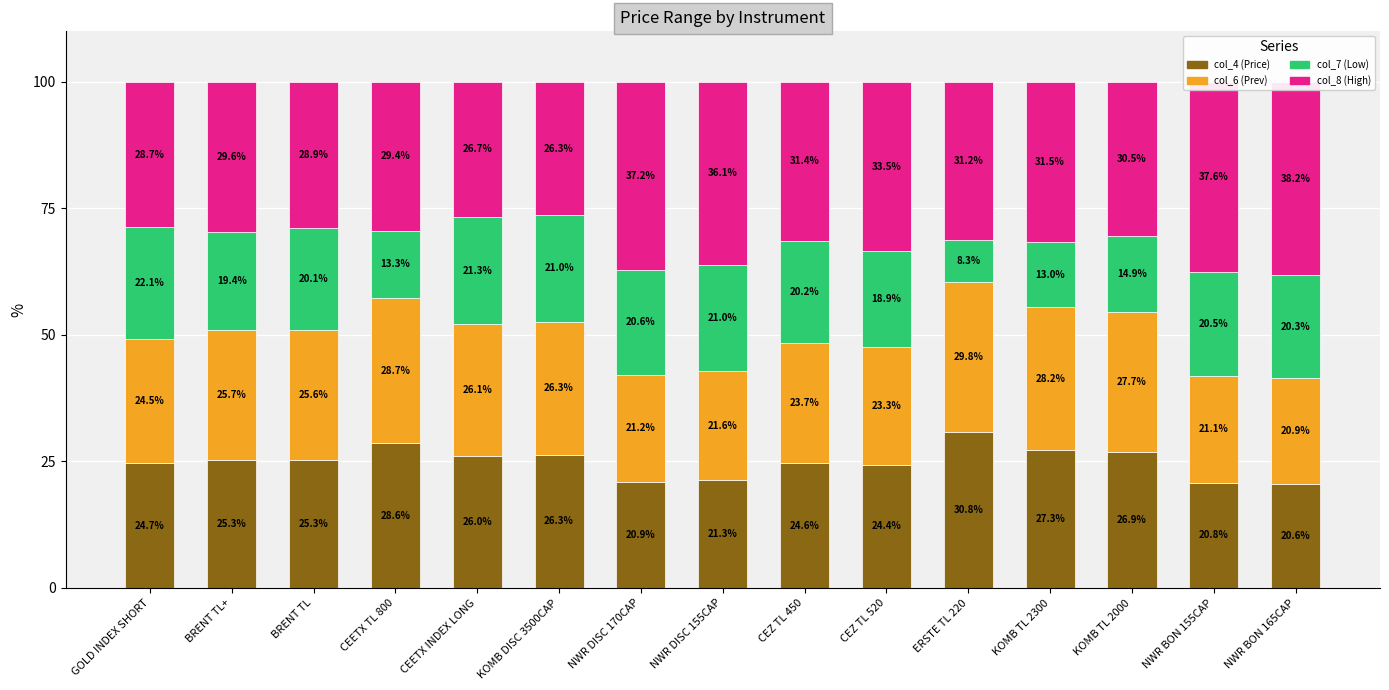

Reading left to right, extract all data points from this chart.

col_4 (Price): 24.7	25.3	25.3	28.6	26.0	26.3	20.9	21.3	24.6	24.4	30.8	27.3	26.9	20.8	20.6
col_6 (Prev): 24.5	25.7	25.6	28.7	26.1	26.3	21.2	21.6	23.7	23.3	29.8	28.2	27.7	21.1	20.9
col_7 (Low): 22.1	19.4	20.1	13.3	21.3	21.0	20.6	21.0	20.2	18.9	8.3	13.0	14.9	20.5	20.3
col_8 (High): 28.7	29.6	28.9	29.4	26.7	26.3	37.2	36.1	31.4	33.5	31.2	31.5	30.5	37.6	38.2